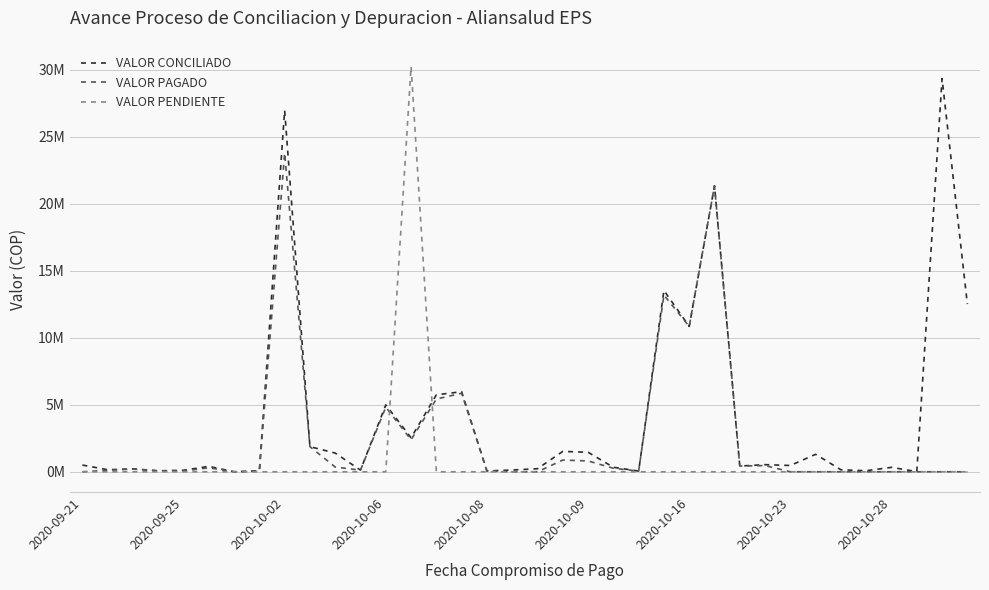

Reading left to right, list all the values displayed in this chart.

VALOR CONCILIADO: 0.5	0.2	0.2	0.1	0.1	0.4	0.0	0.1	27.0	1.9	1.4	0.1	5.0	2.5	5.7	6.0	0.1	0.1	0.2	1.5	1.5	0.3	0.1	13.5	10.9	21.4	0.4	0.5	0.5	1.3	0.1	0.1	0.3	0.0	29.4	12.5
VALOR PAGADO: 0.0	0.1	0.2	0.1	0.1	0.3	0.0	0.0	23.8	1.9	0.4	0.1	4.8	2.4	5.4	5.9	0.1	0.0	0.0	0.9	0.8	0.3	0.1	13.2	10.9	21.4	0.4	0.5	0.0	0.0	0.0	0.0	0.0	0.0	0.0	0.0
VALOR PENDIENTE: 0.0	0.0	0.0	0.0	0.0	0.0	0.0	0.0	0.0	0.0	0.0	0.0	0.0	30.3	0.0	0.0	0.0	0.0	0.0	0.0	0.0	0.0	0.0	0.0	0.0	0.0	0.0	0.0	0.0	0.0	0.0	0.0	0.0	0.0	0.0	0.0